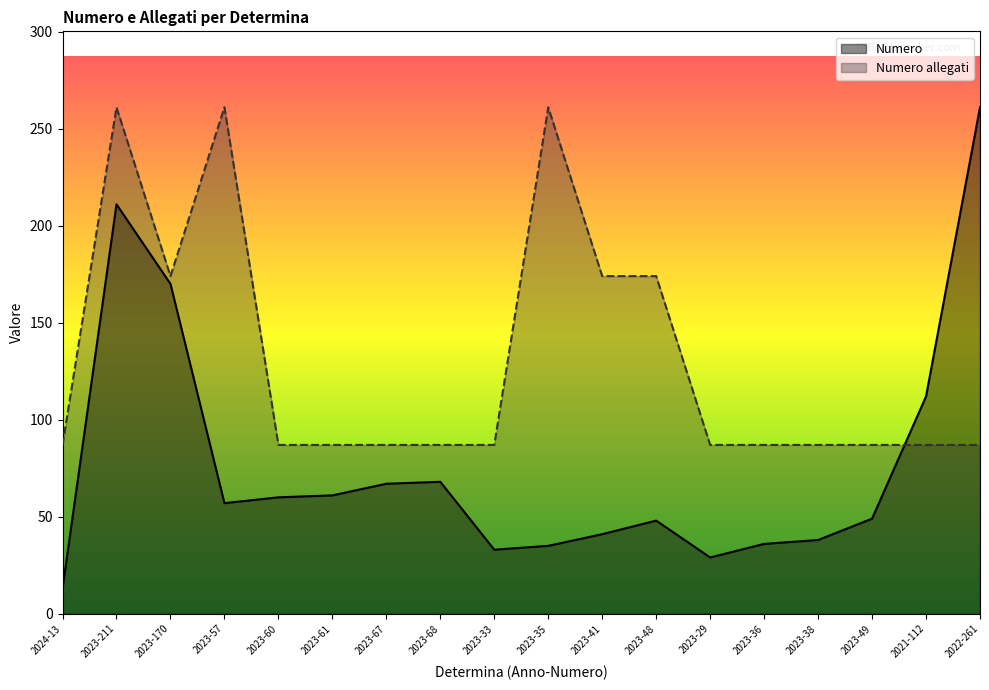

The Numero allegati series shows 87 at 2024-13. True or false?

True